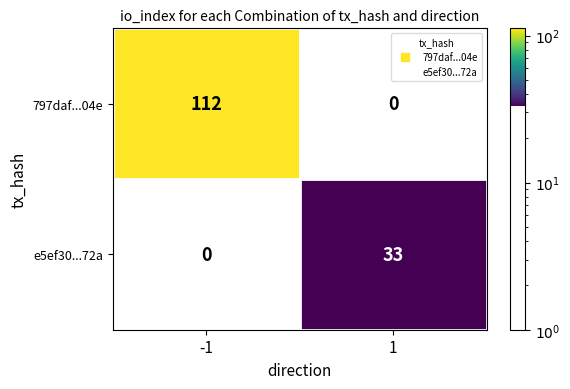

Count the number of data series in this chart.

2